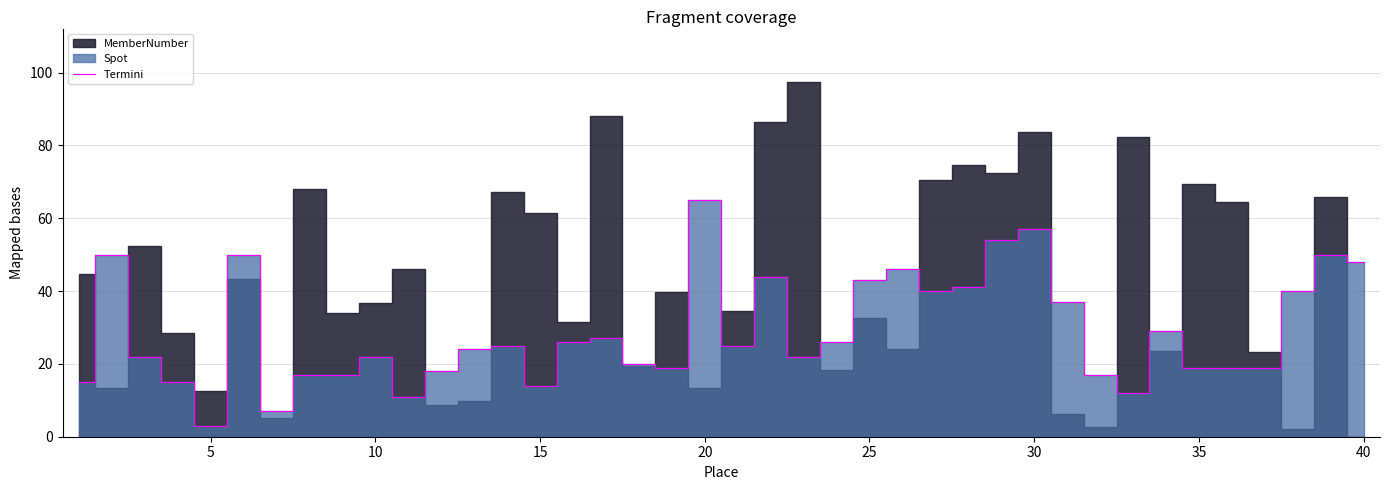

Is it true that Termini equals 73 at 25?

False